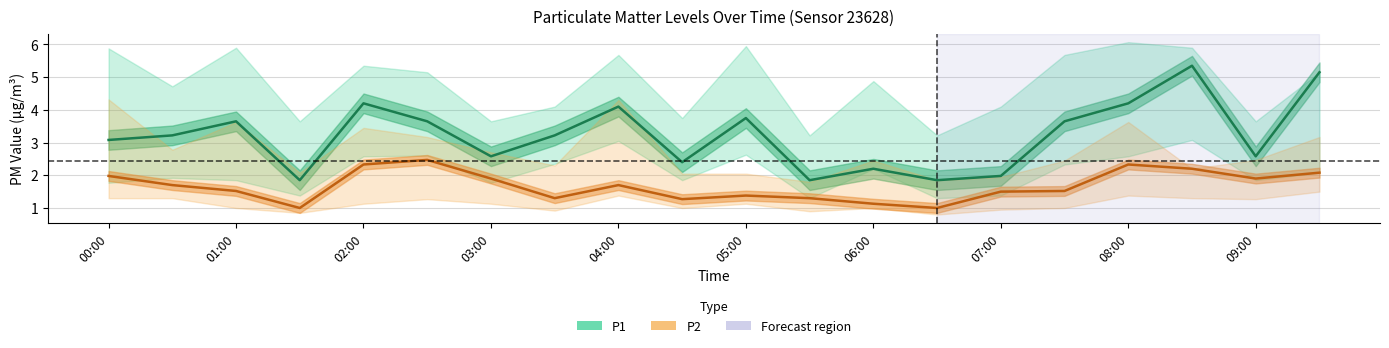

Between 01:00 and 03:00, which series saw the biggest shift?

P1 (Estimate)